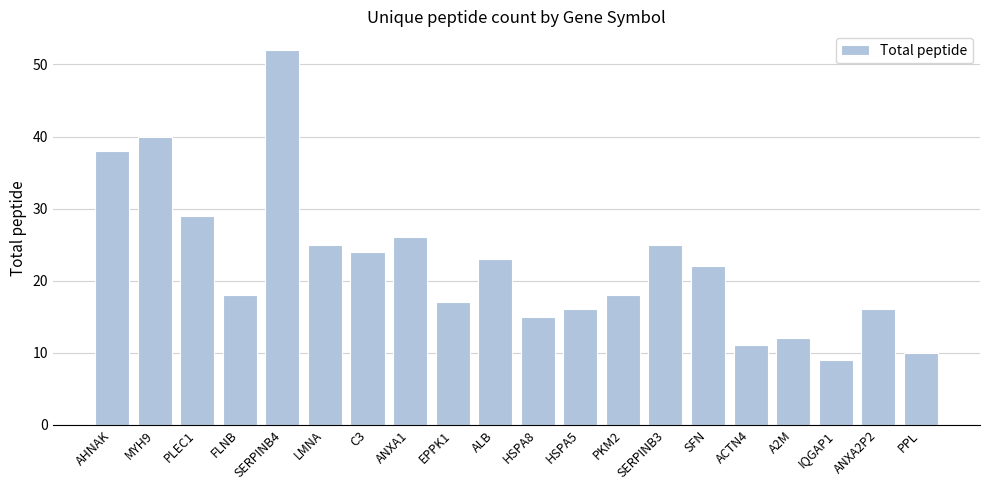

What is the difference between the second highest and second lowest values?

30